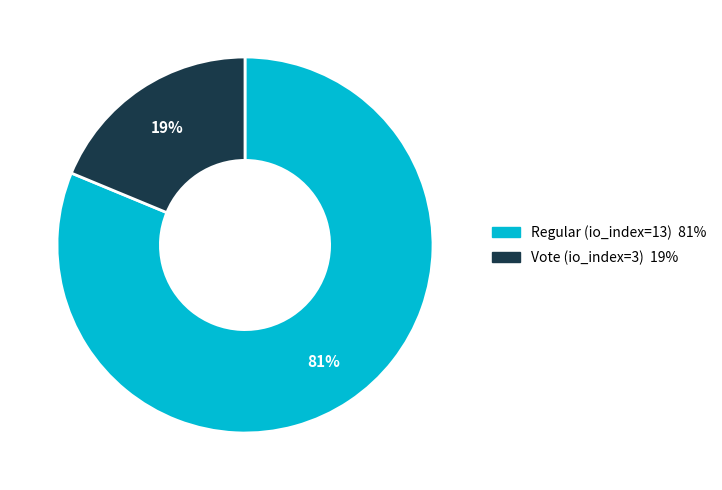

To the nearest percent, what percentage of the pie is Vote (io_index=3)?

19%